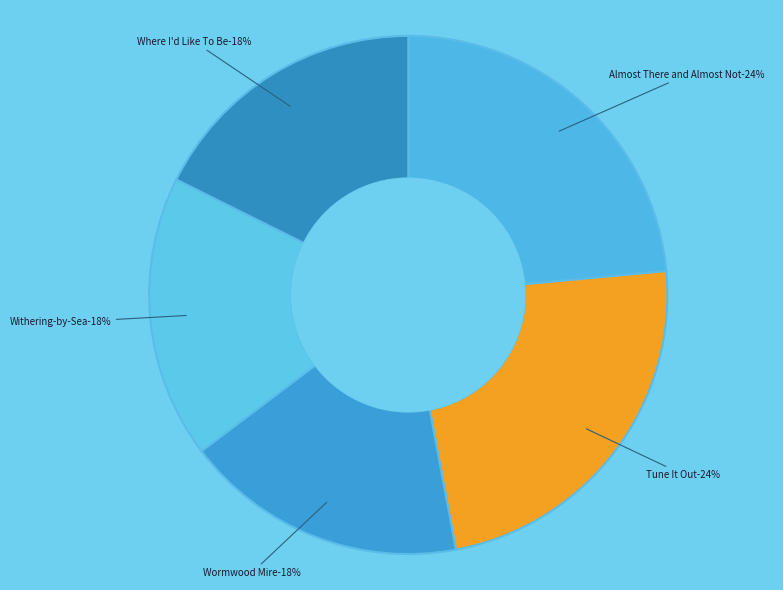

What is the smallest slice in the pie chart?

Wormwood Mire